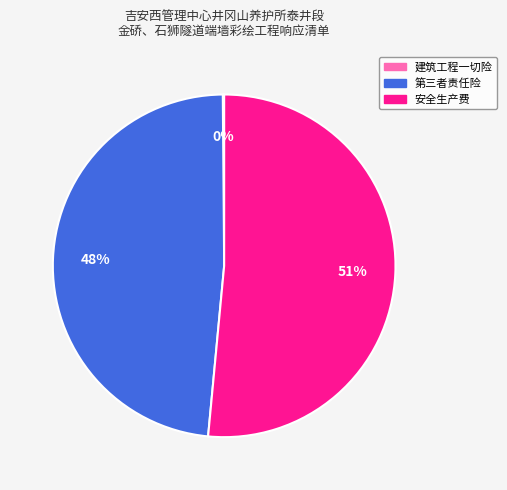

What is the largest slice in the pie chart?

安全生产费